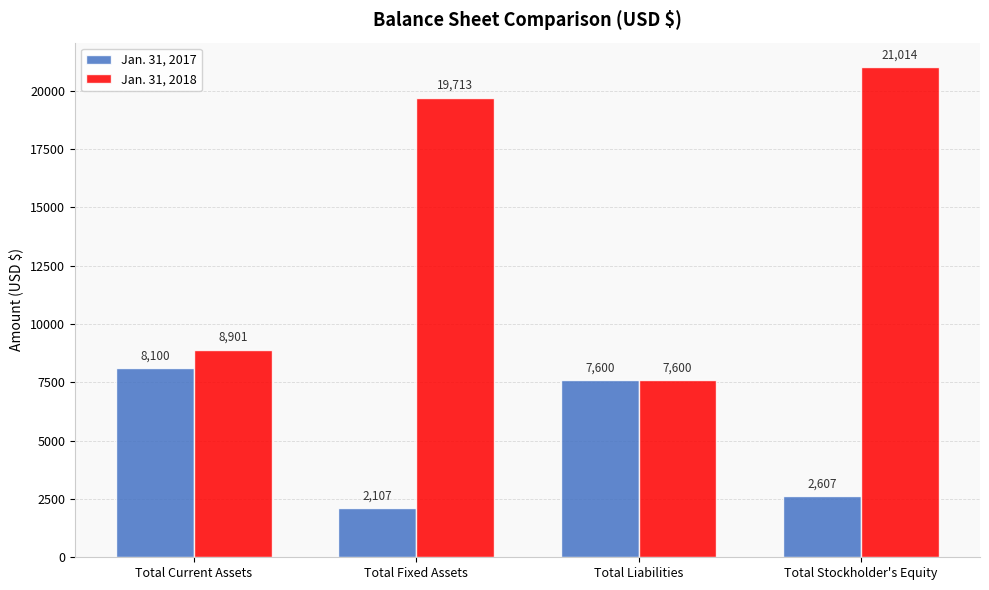

List the series in order of their peak value, lowest first.

Jan. 31, 2017, Jan. 31, 2018